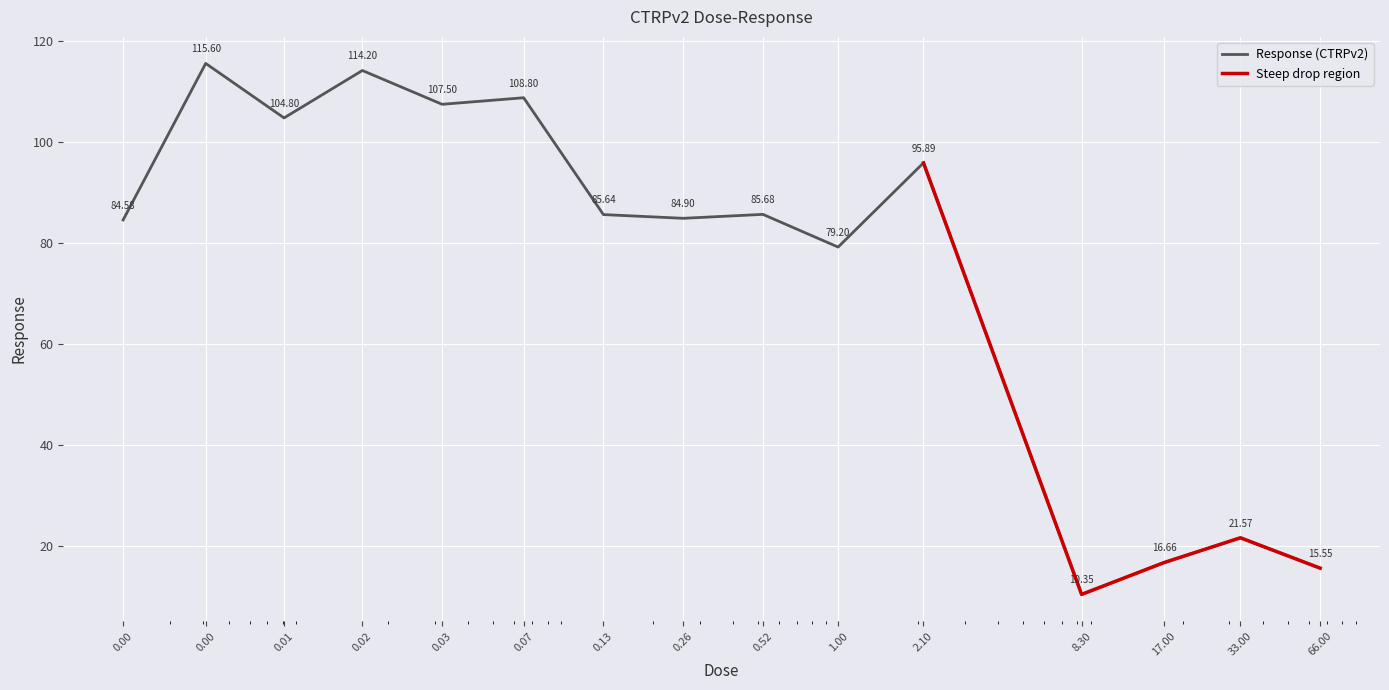

What is the label of the 10th point from the right?

0.07